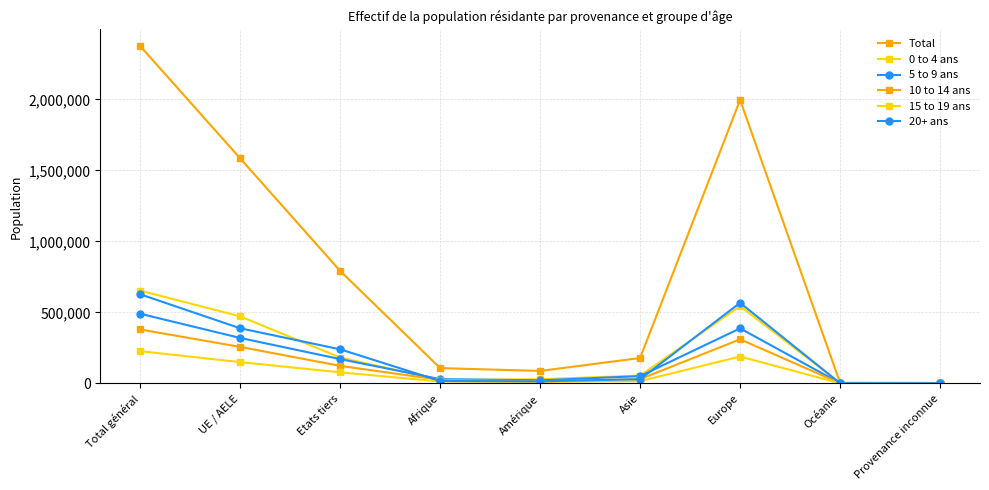

Where is 15 to 19 ans nearest to the value 113350?

UE / AELE